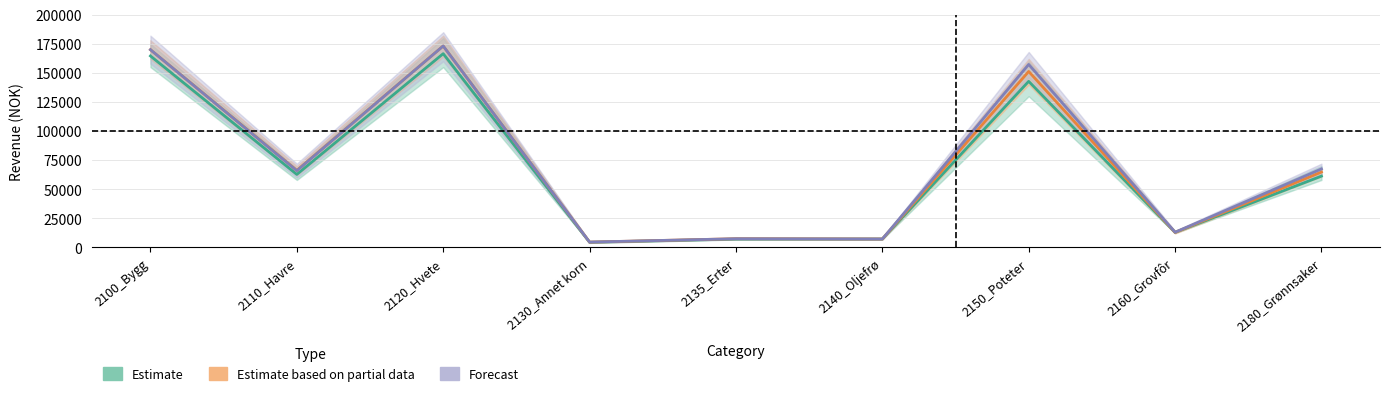

Is this an area chart (filled region under the line)?

No